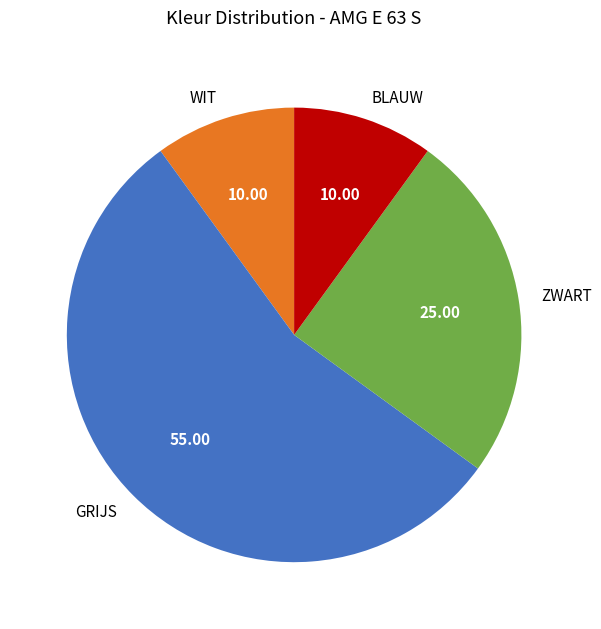

Which slice is the largest?

GRIJS